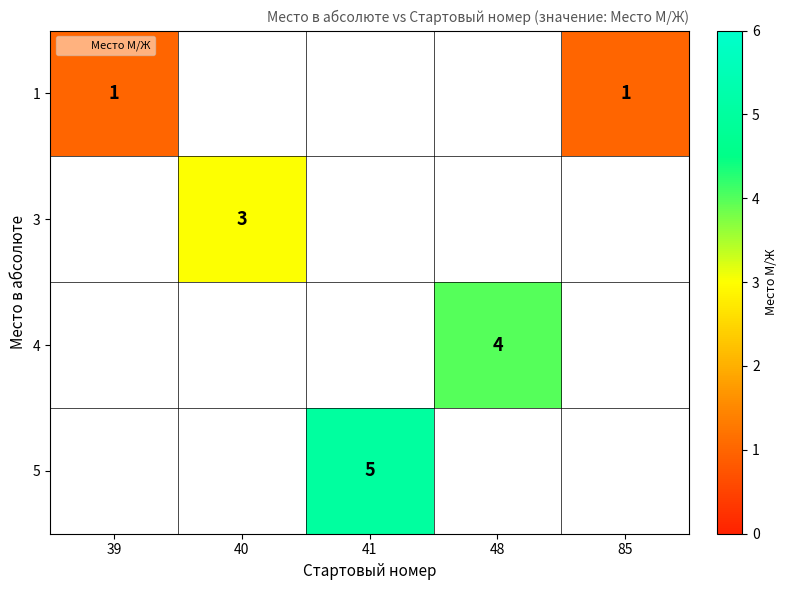

What is the smallest value displayed?

1.0